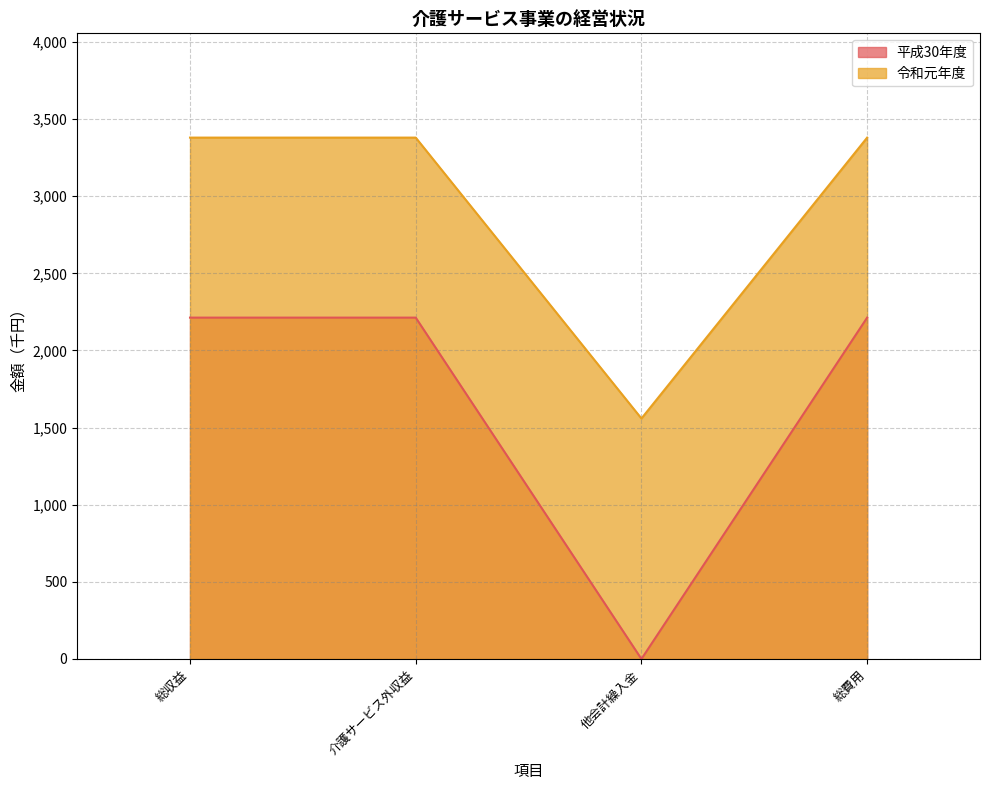

The value of 平成30年度 at 総収益 is 3147. True or false?

False